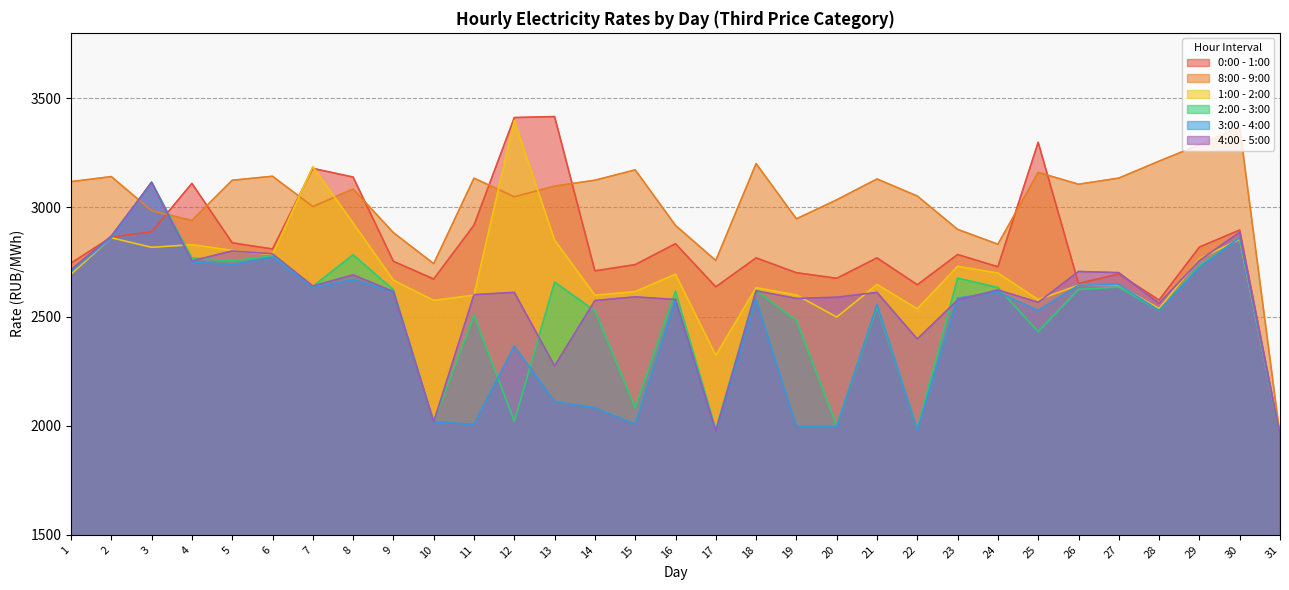

Where is the first local minimum for 0:00 - 1:00?

6